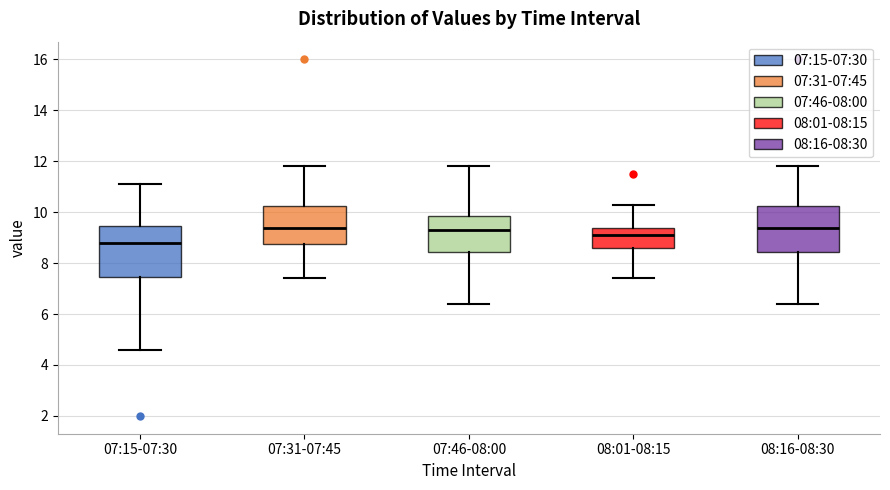

Reading left to right, transcribe this box plot: for each box, give where its median line is, the range the box spans, and where its two whiskers end, as read against the y-axis. The values are not printed on the chart, so give them approximately, as read against the axis.

07:15-07:30: median 8.8, box 7.4 to 9.4, whiskers 4.6 to 11.2
07:31-07:45: median 9.4, box 8.8 to 10.2, whiskers 7.4 to 11.8
07:46-08:00: median 9.4, box 8.4 to 9.8, whiskers 6.4 to 11.8
08:01-08:15: median 9.2, box 8.6 to 9.4, whiskers 7.4 to 10.4
08:16-08:30: median 9.4, box 8.4 to 10.2, whiskers 6.4 to 11.8